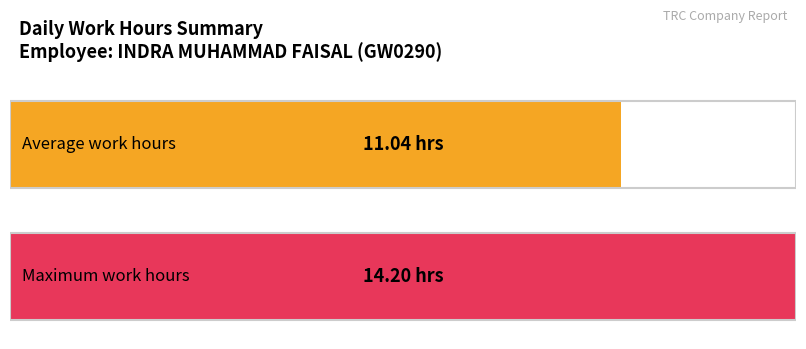

What is the maximum value shown in the chart?

14.2